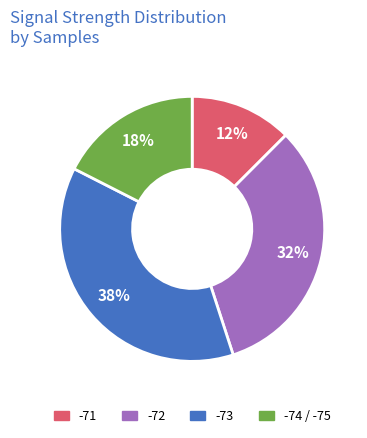

Is there any slice that represents more than half of the pie?

No